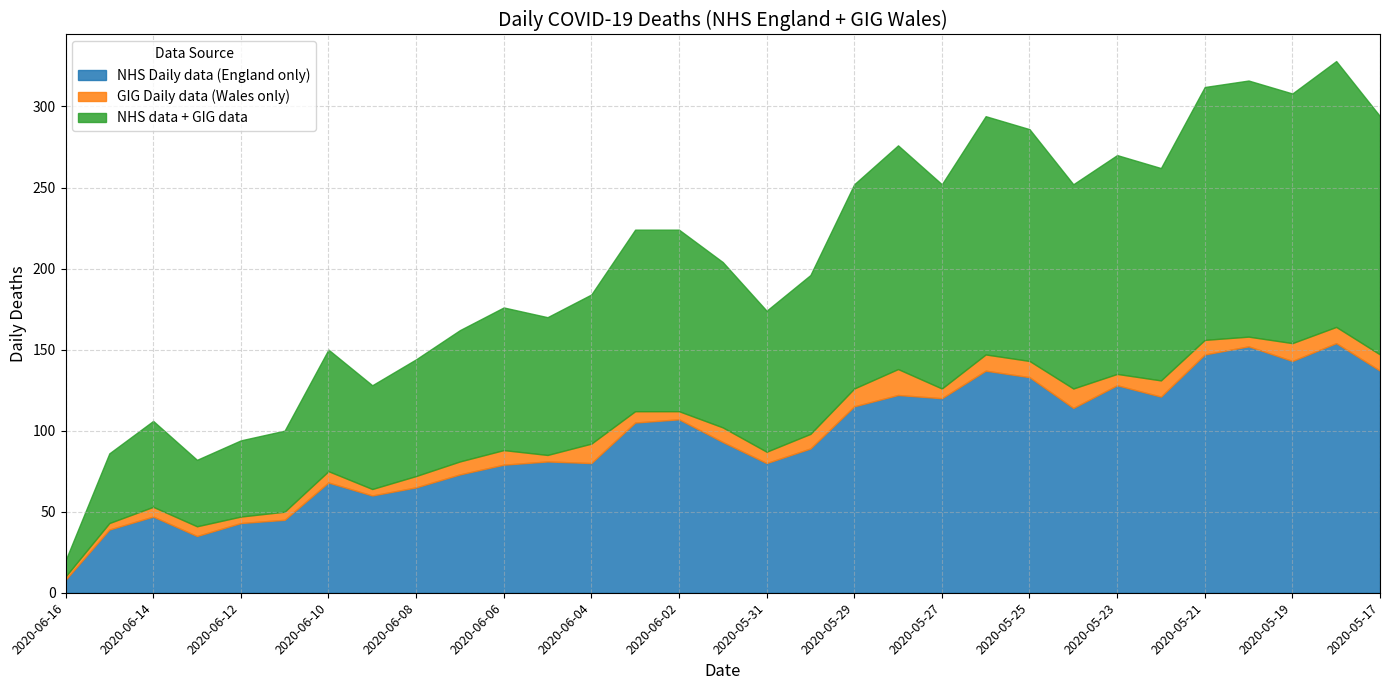

Reading right to left, list all the values displayed in this chart.

NHS Daily data (England only): 2020-05-17=137	2020-05-18=154	2020-05-19=143	2020-05-20=152	2020-05-21=147	2020-05-22=121	2020-05-23=128	2020-05-24=114	2020-05-25=133	2020-05-26=137	2020-05-27=120	2020-05-28=122	2020-05-29=115	2020-05-30=89	2020-05-31=80	2020-06-01=93	2020-06-02=107	2020-06-03=105	2020-06-04=80	2020-06-05=81	2020-06-06=79	2020-06-07=73	2020-06-08=65	2020-06-09=60	2020-06-10=68	2020-06-11=45	2020-06-12=43	2020-06-13=35	2020-06-14=47	2020-06-15=39	2020-06-16=8
GIG Daily data (Wales only): 2020-05-17=10	2020-05-18=10	2020-05-19=11	2020-05-20=6	2020-05-21=9	2020-05-22=10	2020-05-23=7	2020-05-24=12	2020-05-25=10	2020-05-26=10	2020-05-27=6	2020-05-28=16	2020-05-29=11	2020-05-30=9	2020-05-31=7	2020-06-01=9	2020-06-02=5	2020-06-03=7	2020-06-04=12	2020-06-05=4	2020-06-06=9	2020-06-07=8	2020-06-08=7	2020-06-09=4	2020-06-10=7	2020-06-11=5	2020-06-12=4	2020-06-13=6	2020-06-14=6	2020-06-15=4	2020-06-16=2
NHS data + GIG data: 2020-05-17=147	2020-05-18=164	2020-05-19=154	2020-05-20=158	2020-05-21=156	2020-05-22=131	2020-05-23=135	2020-05-24=126	2020-05-25=143	2020-05-26=147	2020-05-27=126	2020-05-28=138	2020-05-29=126	2020-05-30=98	2020-05-31=87	2020-06-01=102	2020-06-02=112	2020-06-03=112	2020-06-04=92	2020-06-05=85	2020-06-06=88	2020-06-07=81	2020-06-08=72	2020-06-09=64	2020-06-10=75	2020-06-11=50	2020-06-12=47	2020-06-13=41	2020-06-14=53	2020-06-15=43	2020-06-16=10